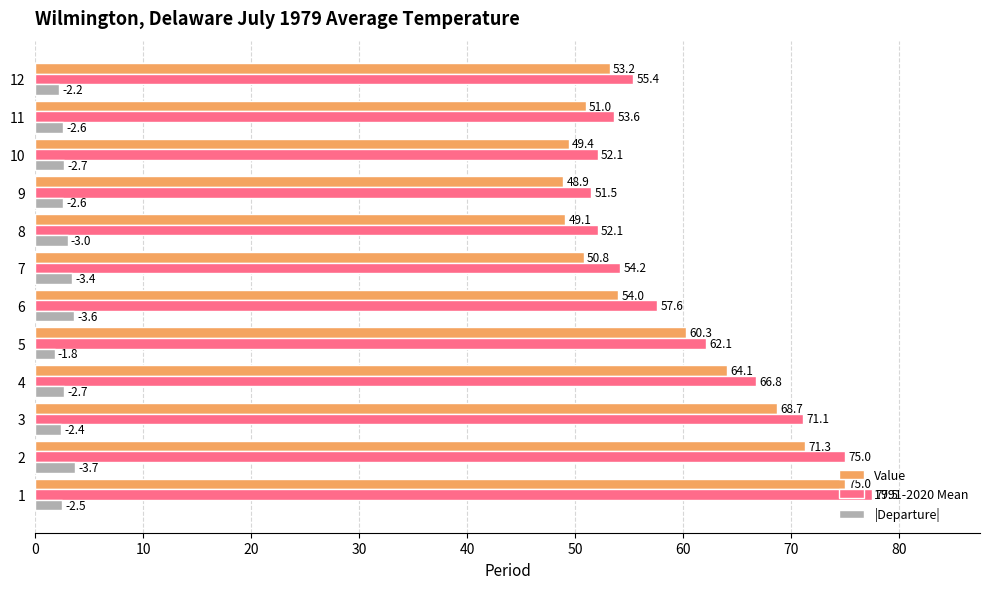

What is the greatest value displayed?

77.5